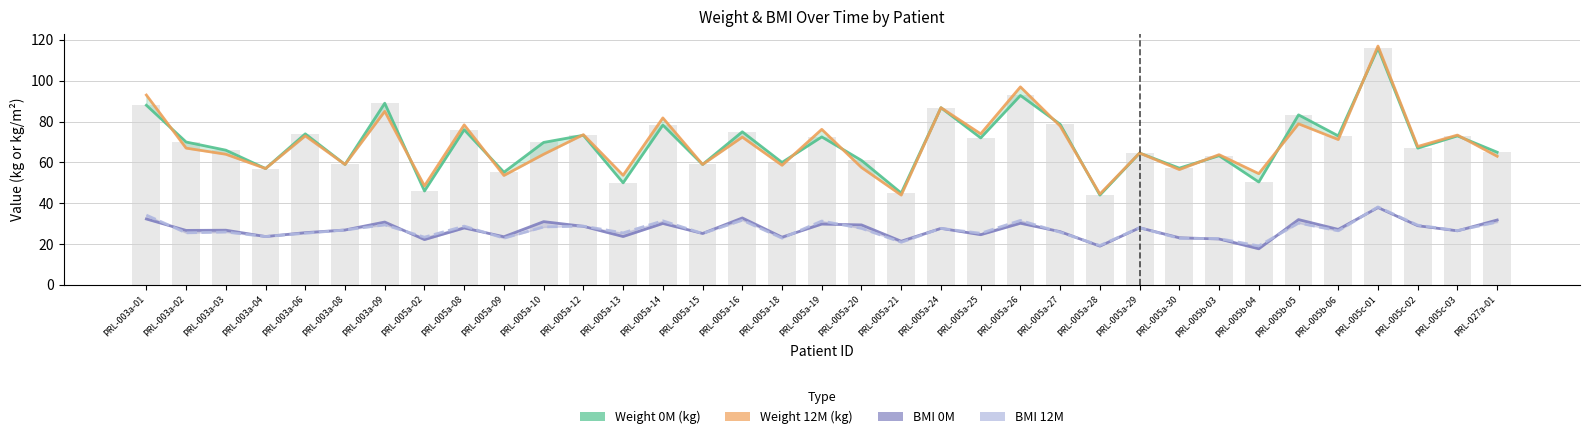

What is the label of the 13th bar from the right?

PRL-005a-26